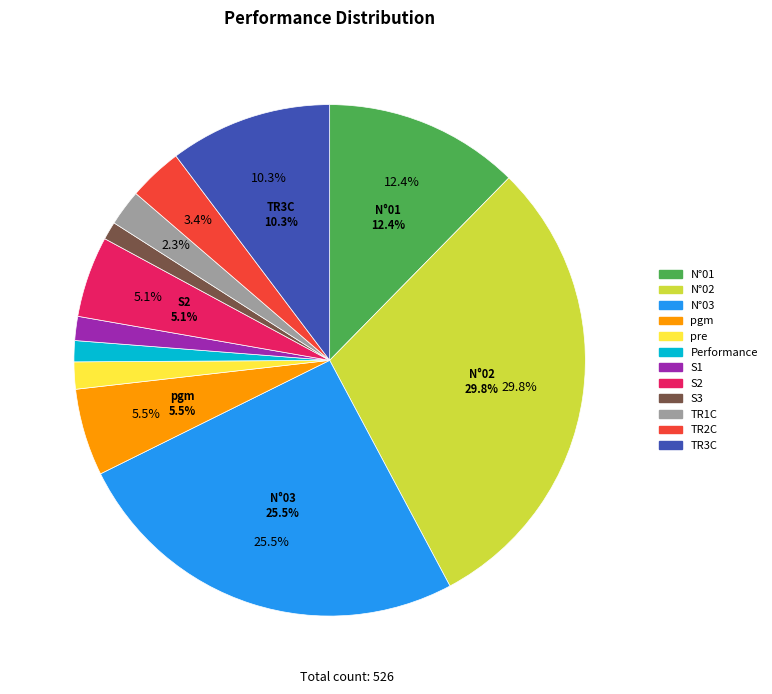

Count the number of slices in the pie.

12